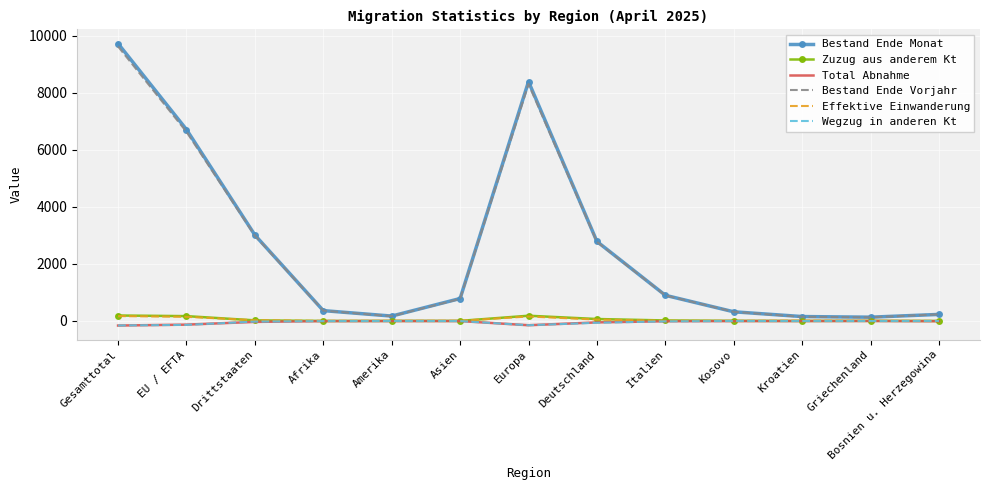

At which label does Bestand Ende Vorjahr reach its peak?

Gesamttotal